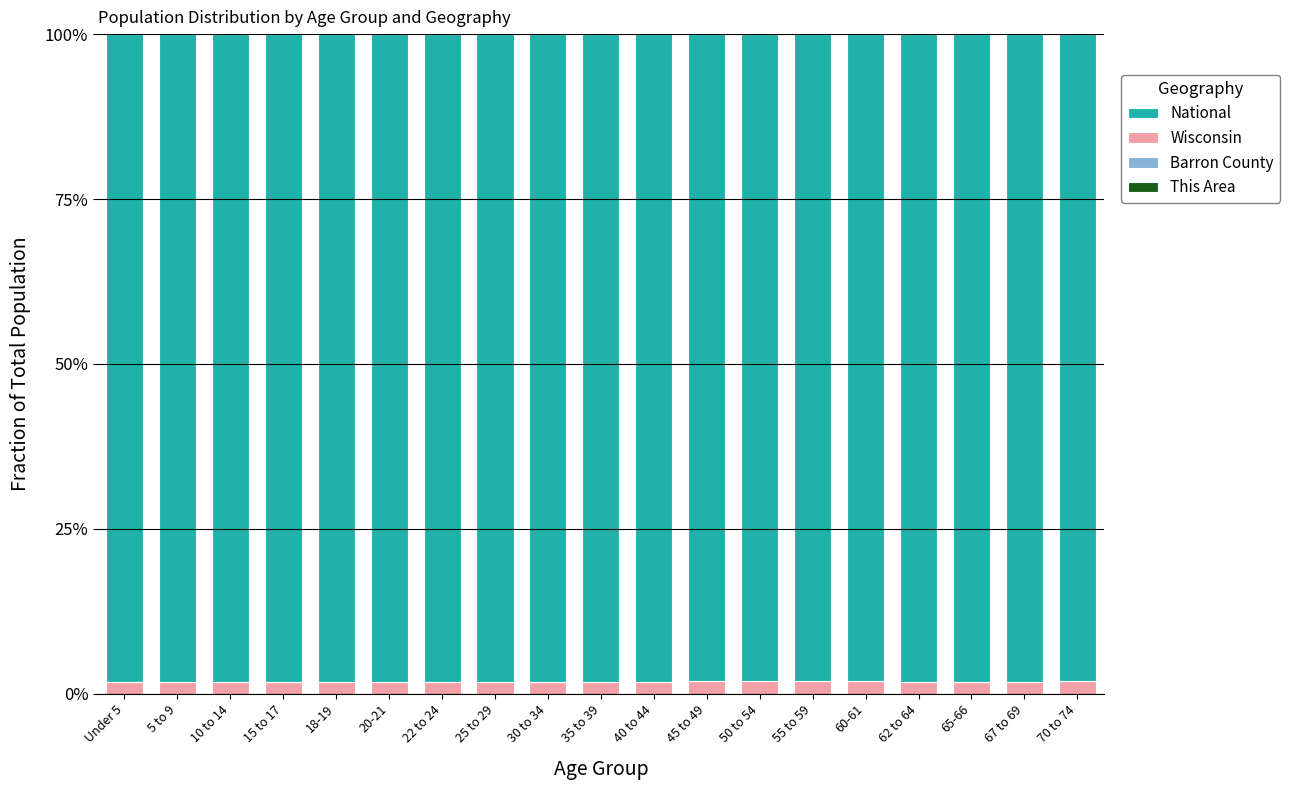

Does the chart contain stacked bars?

Yes